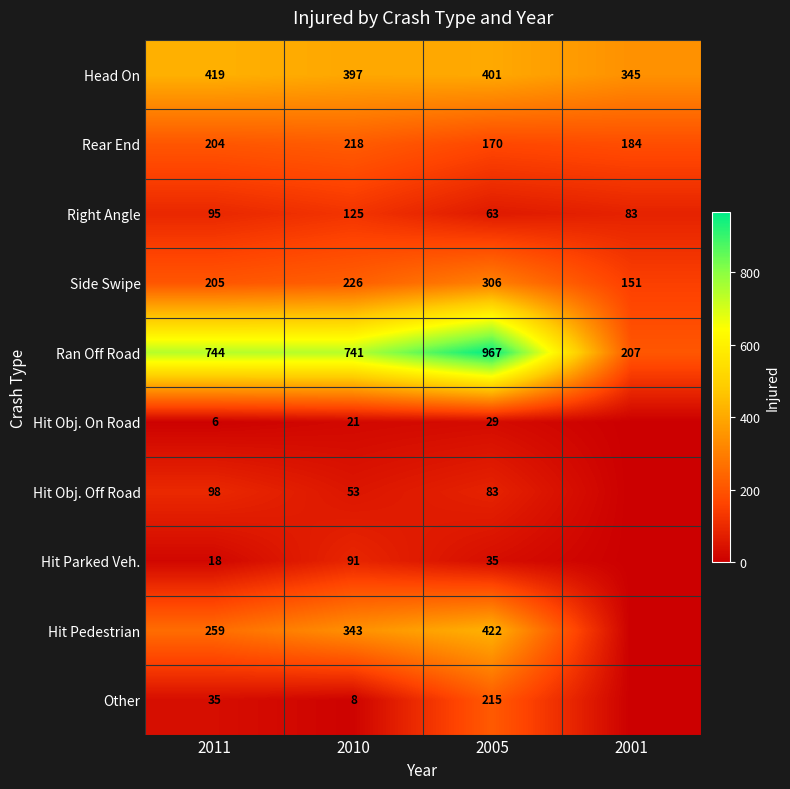

Which category has the highest value in the Rear End series?

2010